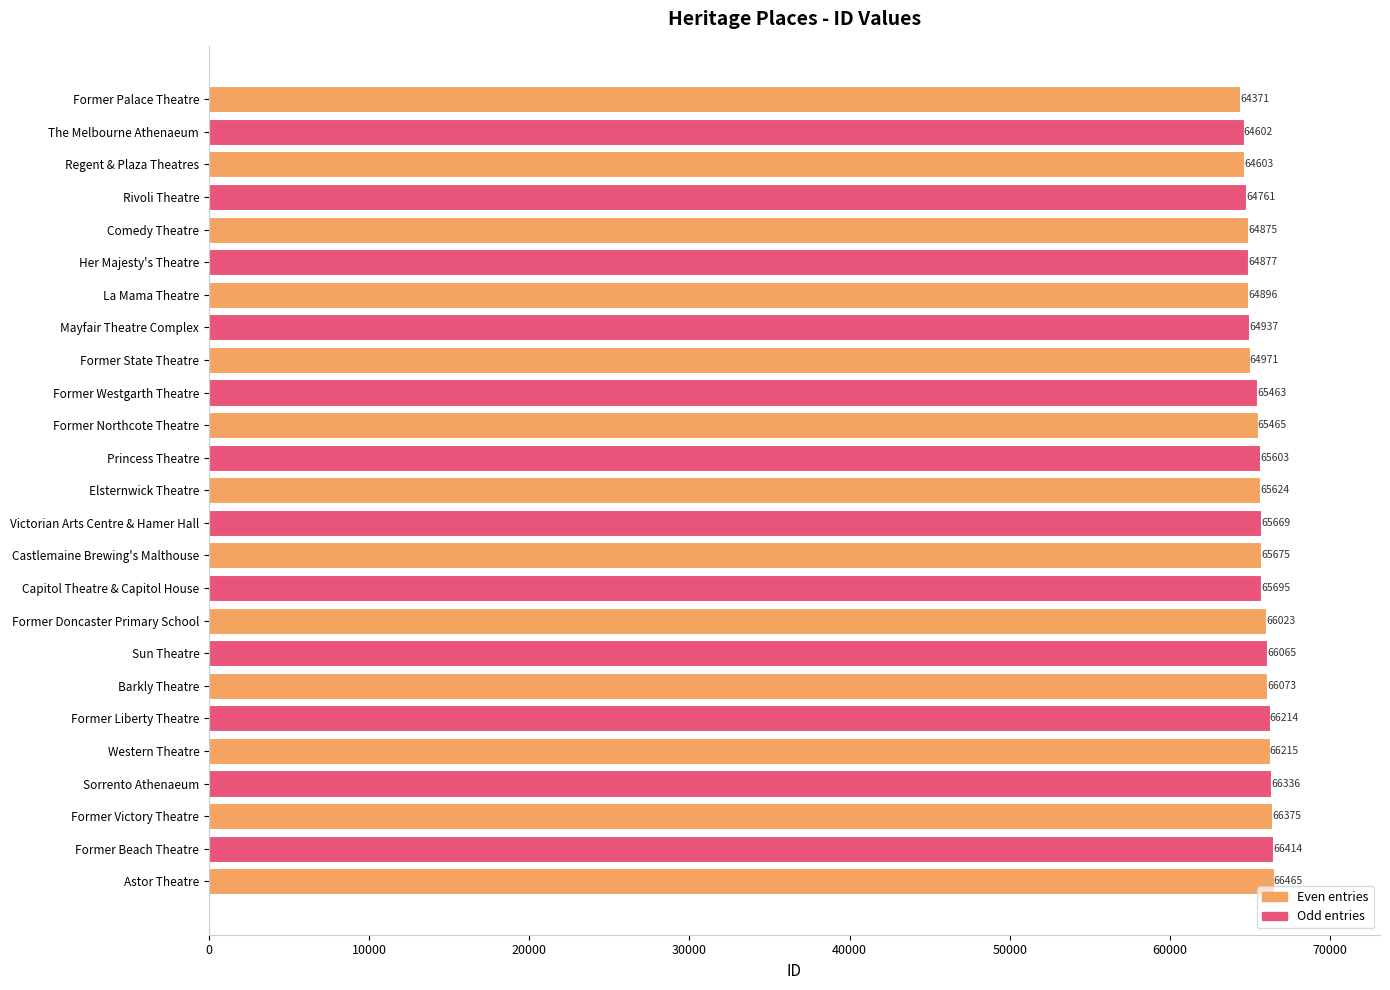

The chart shows a value of 24354 at Her Majesty's Theatre. True or false?

False